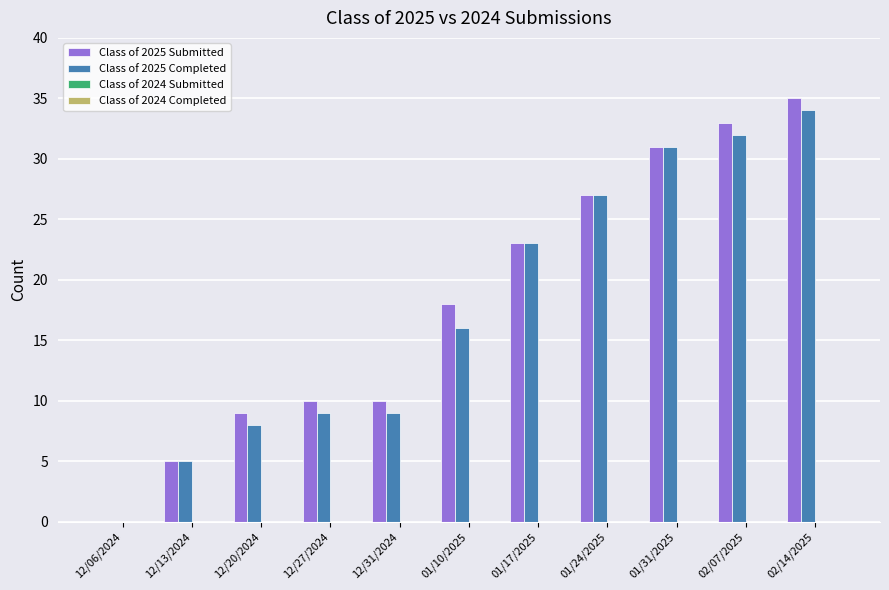

Between 12/06/2024 and 01/10/2025, which series saw the biggest shift?

Class of 2025 Submitted